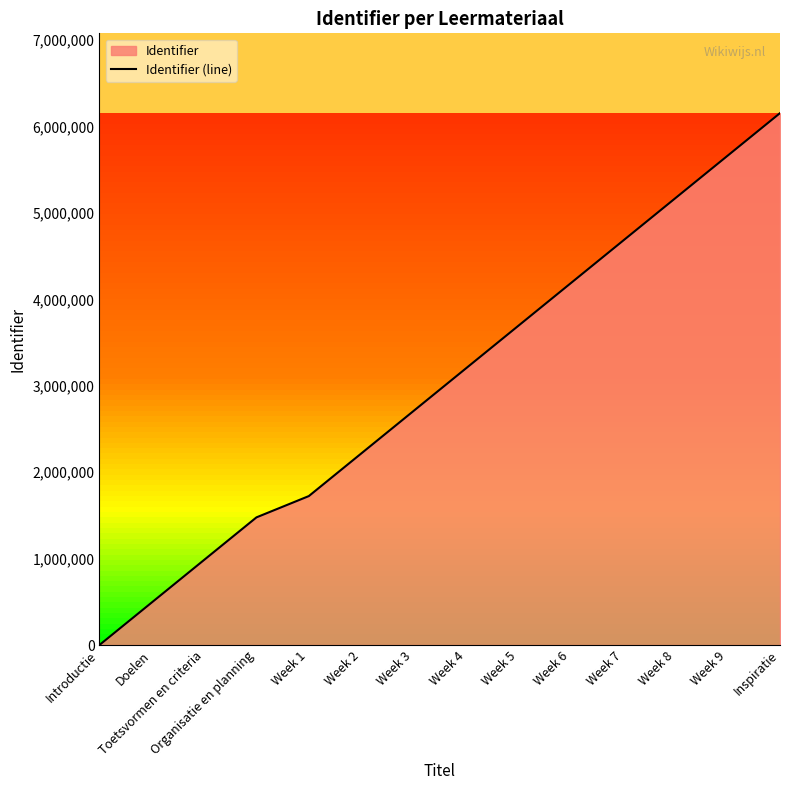

What is the label of the 12th point from the right?

Toetsvormen en criteria